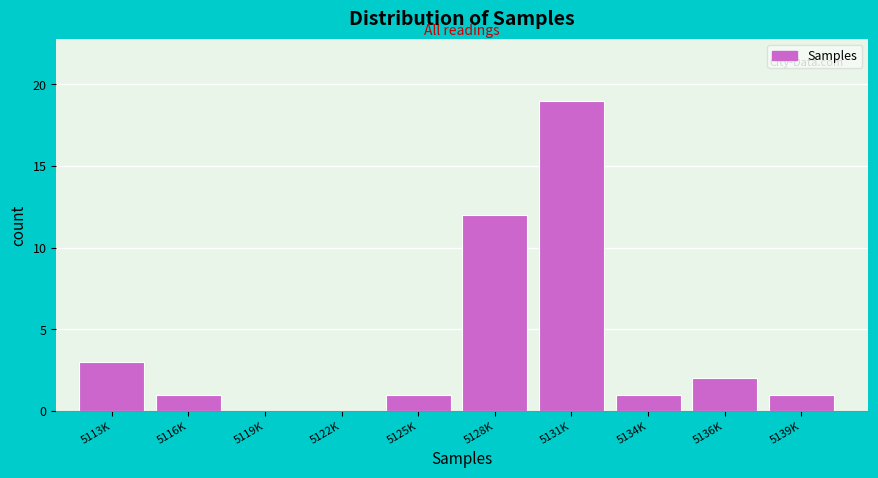

Reading left to right, extract all data points from this chart.

5113K=3	5116K=1	5119K=0	5122K=0	5125K=1	5128K=12	5131K=19	5134K=1	5136K=2	5139K=1